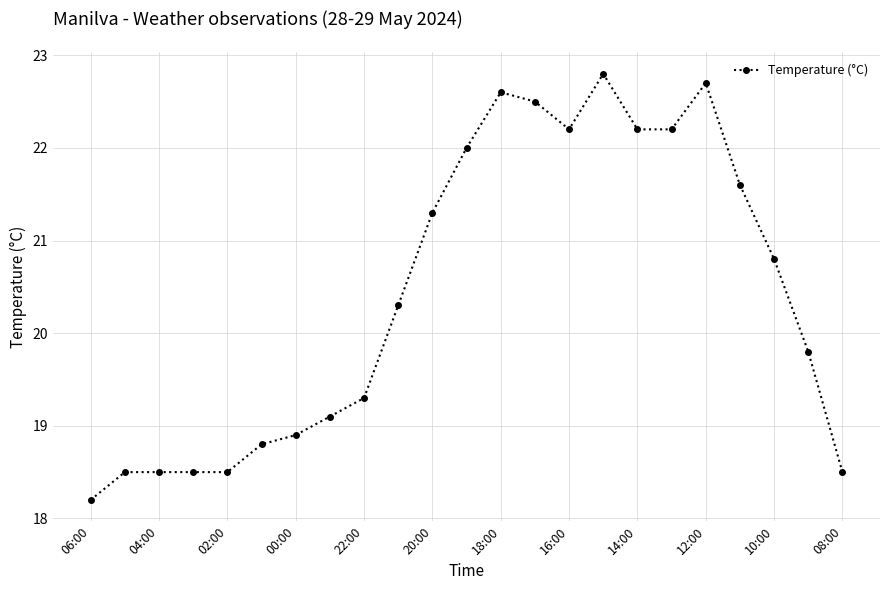

Reading left to right, what are all the values shown in this chart?

18.2	18.5	18.5	18.5	18.5	18.8	18.9	19.1	19.3	20.3	21.3	22.0	22.6	22.5	22.2	22.8	22.2	22.2	22.7	21.6	20.8	19.8	18.5